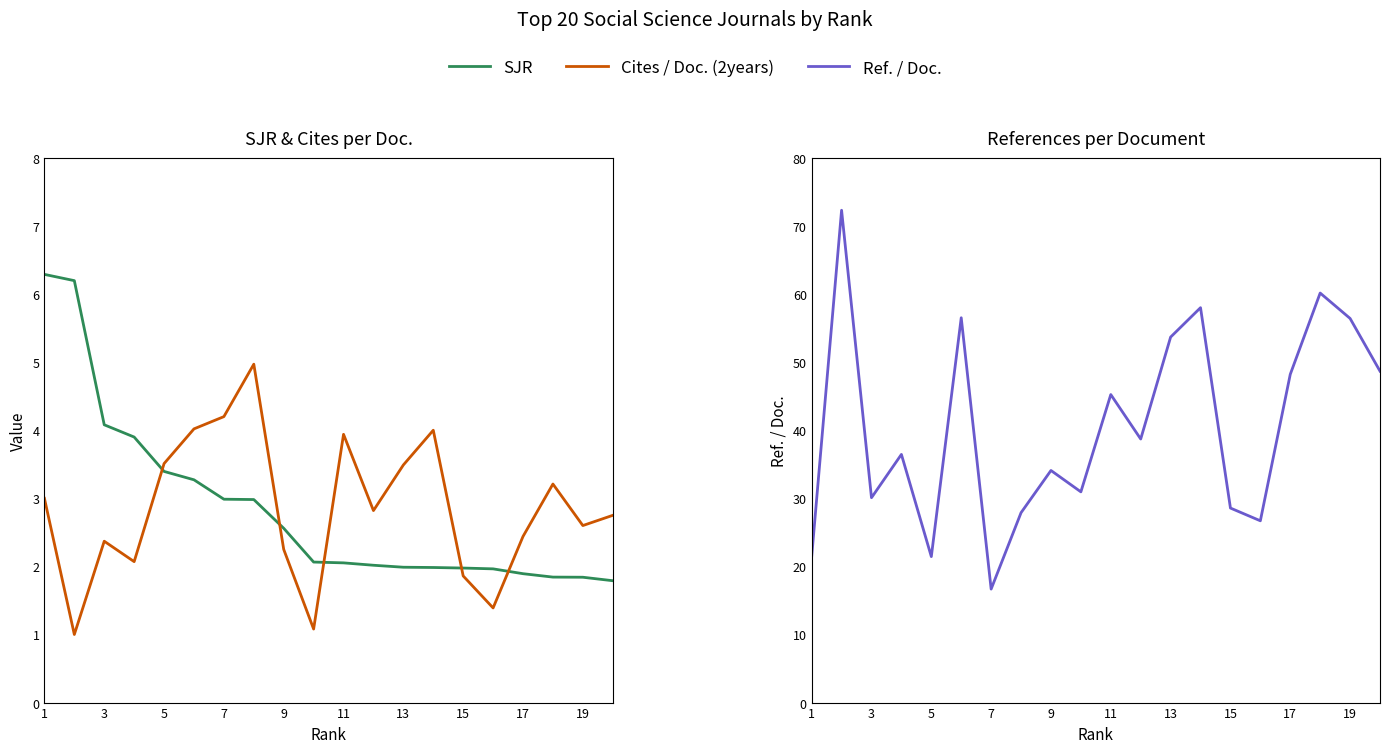

What is the value of the SJR point at the 1st from the left?

6.3